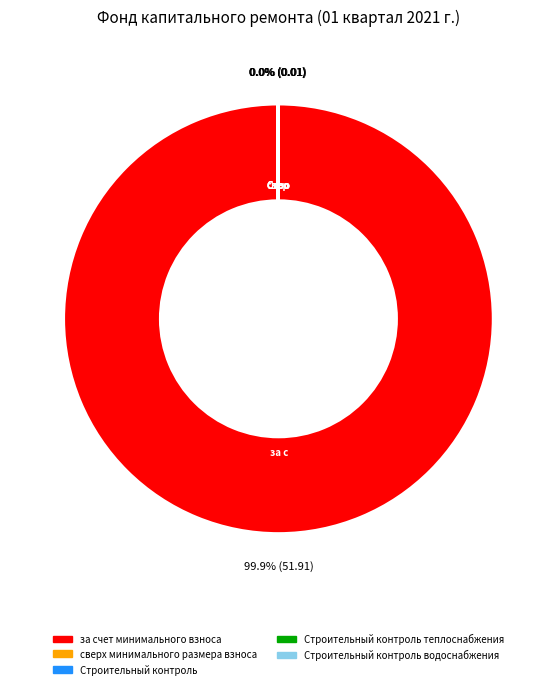

Is there a majority slice in this chart?

Yes